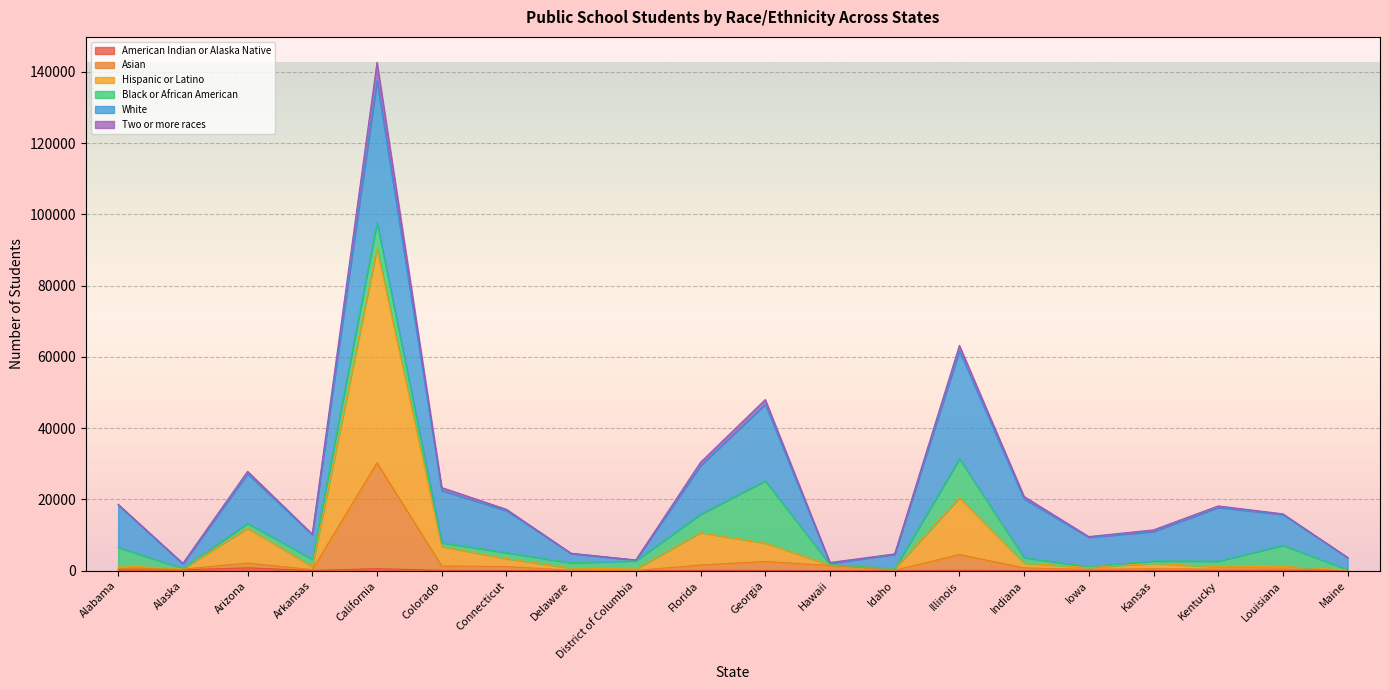

What is the label of the 9th point from the right?

Hawaii